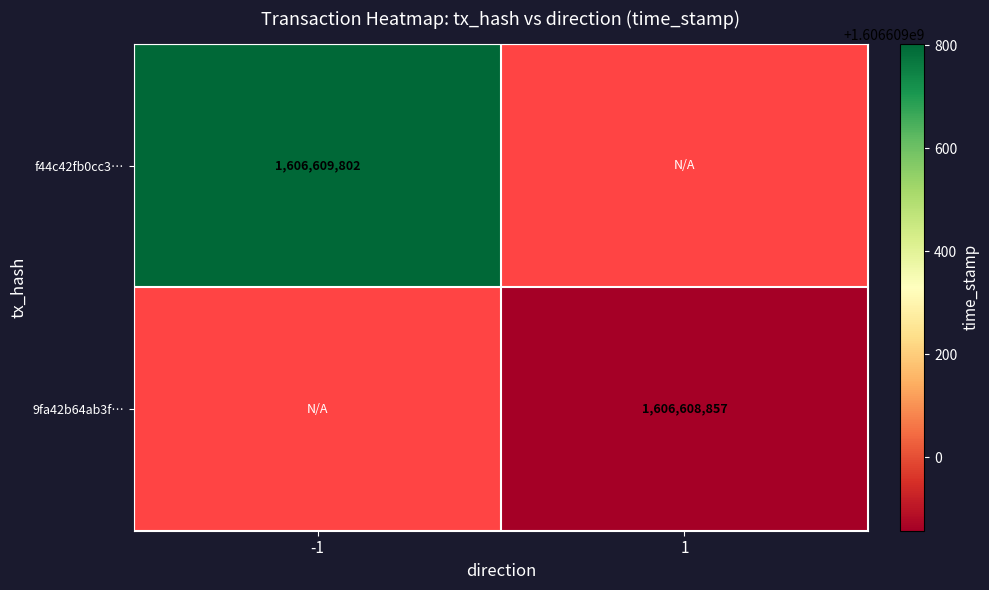

Reading right to left, list all the values displayed in this chart.

f44c42fb0cc3d1e70dd192b30392a59a73c6a13: 1606609802	-1
9fa42b64ab3ffbed93e4cfcabcb5efb06a9cfb7: 1606608857	1